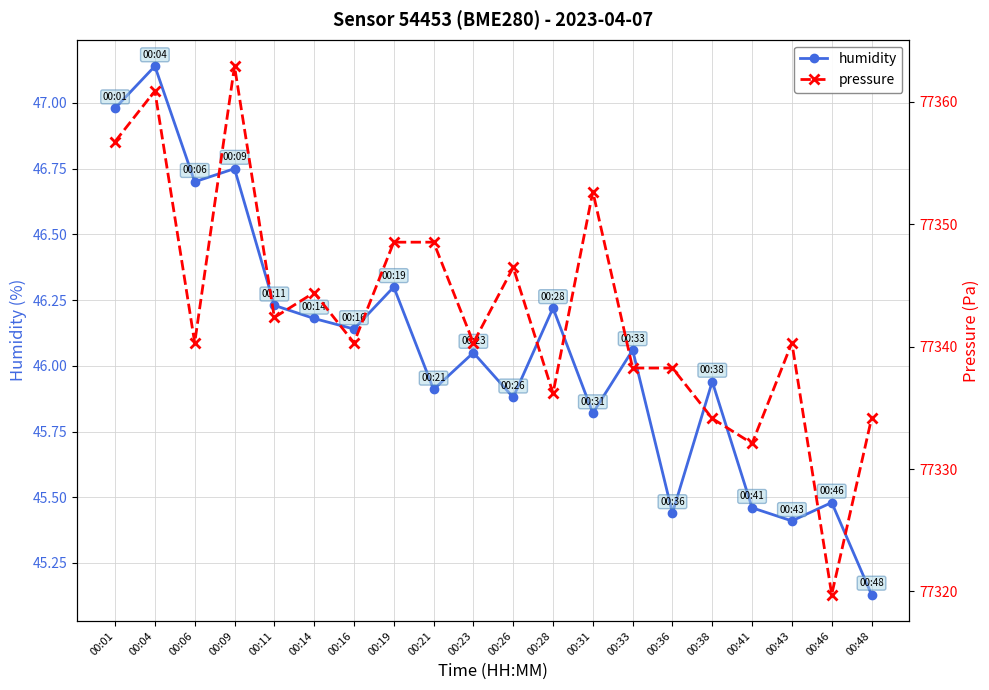

True or false: pressure and humidity intersect in this chart.

False